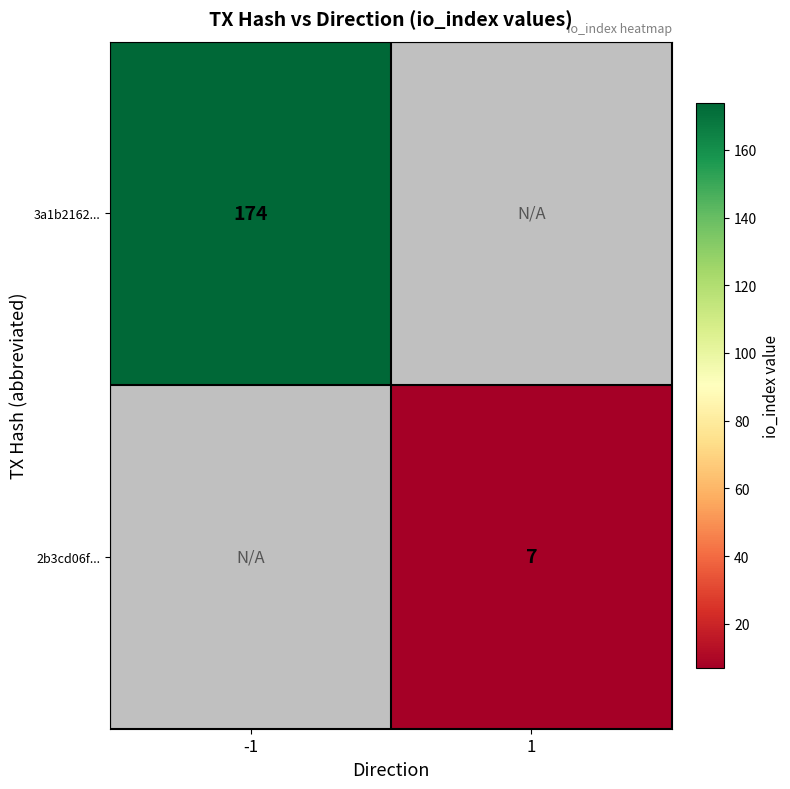

Is it true that 2b3cd06f... equals 12 at 1?

False